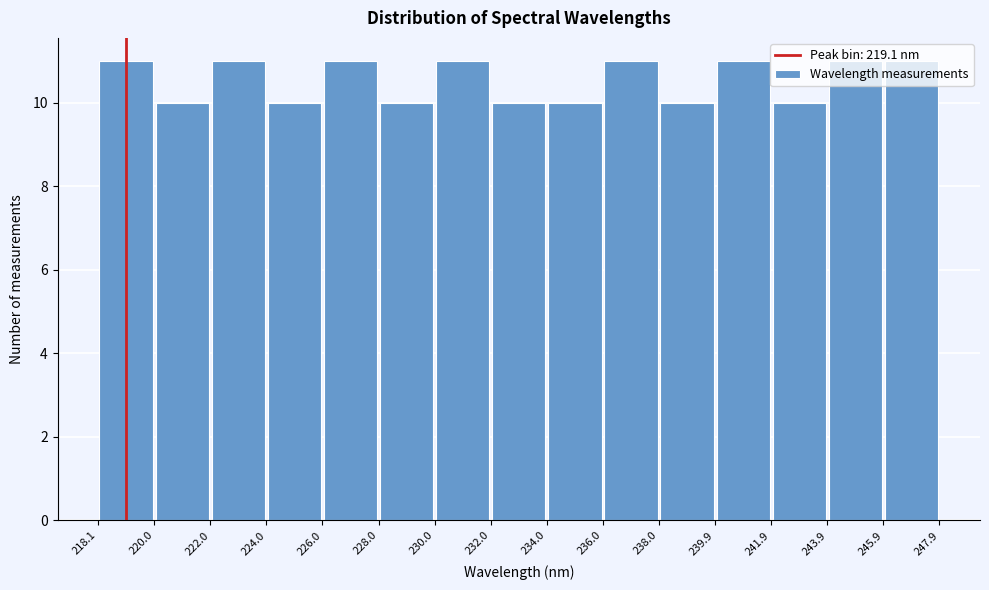

Reading left to right, transcribe this chart: for each bar, give the range it covers on the x-axis and its height. The values are not printed on the chart, so give them approximately, as read against the axis.

218.1 to 220.0: 11
220.0 to 222.0: 10
222.0 to 224.0: 11
224.0 to 226.0: 10
226.0 to 228.0: 11
228.0 to 230.0: 10
230.0 to 232.0: 11
232.0 to 234.0: 10
234.0 to 236.0: 10
236.0 to 238.0: 11
238.0 to 239.9: 10
239.9 to 241.9: 11
241.9 to 243.9: 10
243.9 to 245.9: 11
245.9 to 247.9: 11